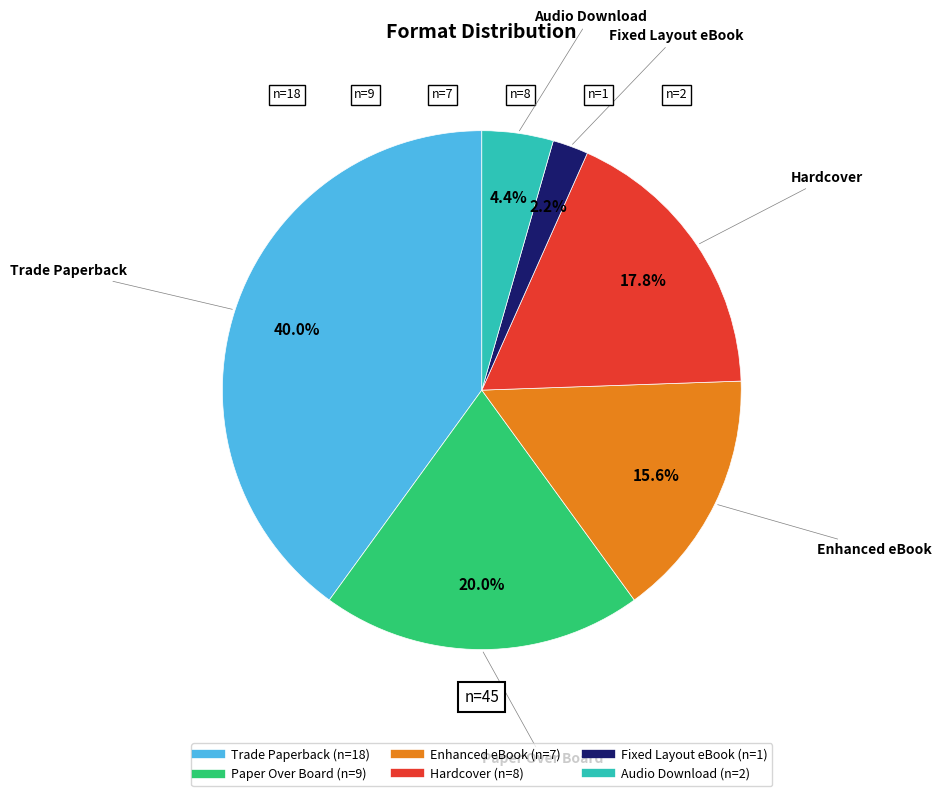

To the nearest percent, what is the difference between the largest and smallest slice percentages?

38%